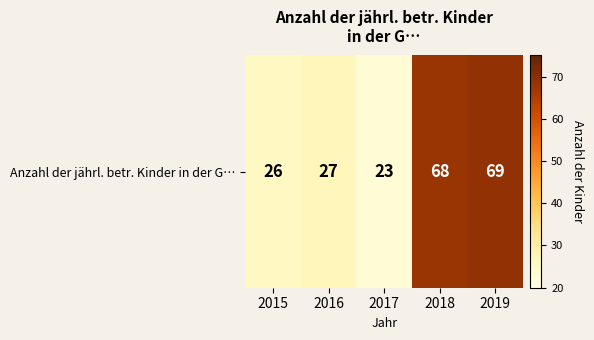

Rank the categories by value from lowest to highest.

2017, 2015, 2016, 2018, 2019